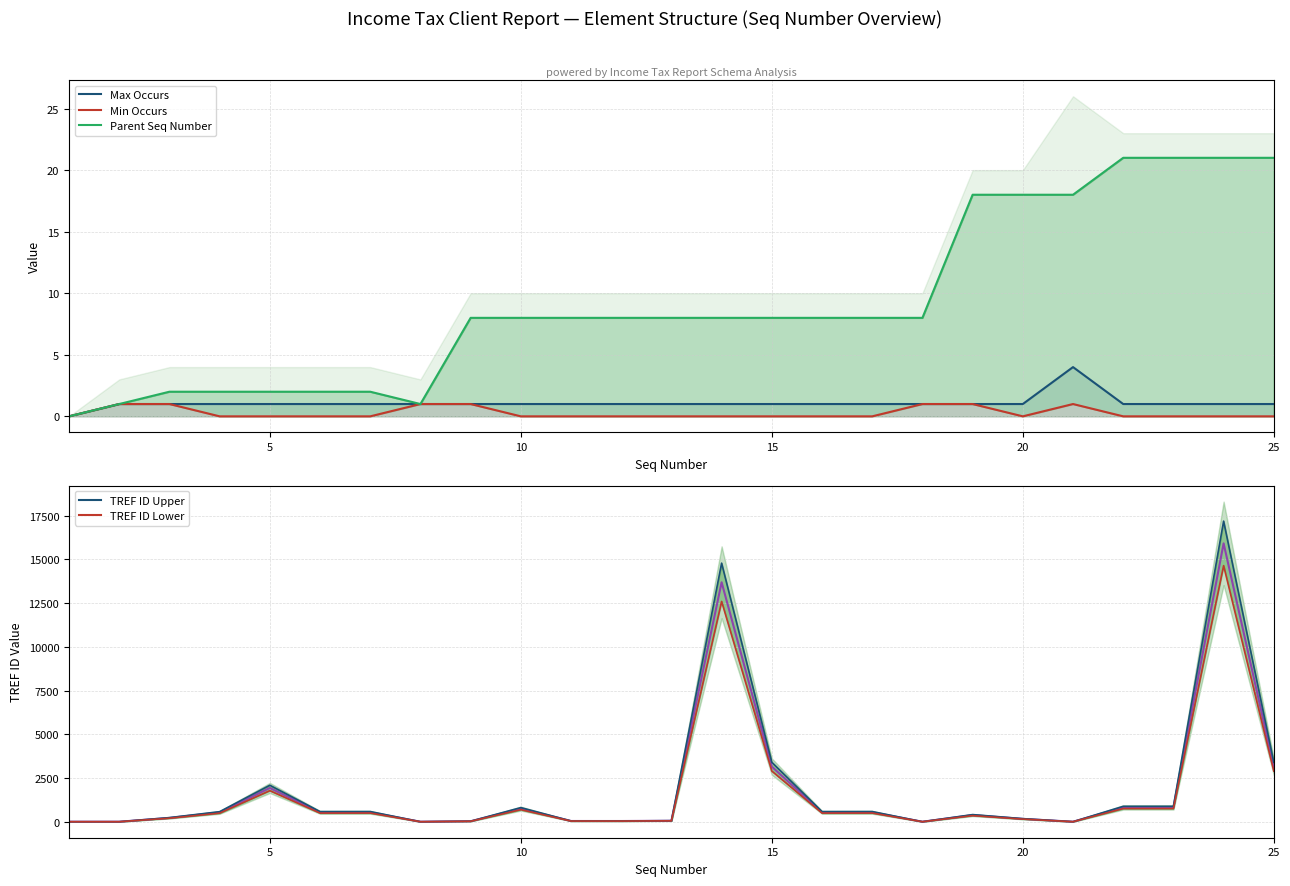

What is the sum of all Min Occurs values?

7.0